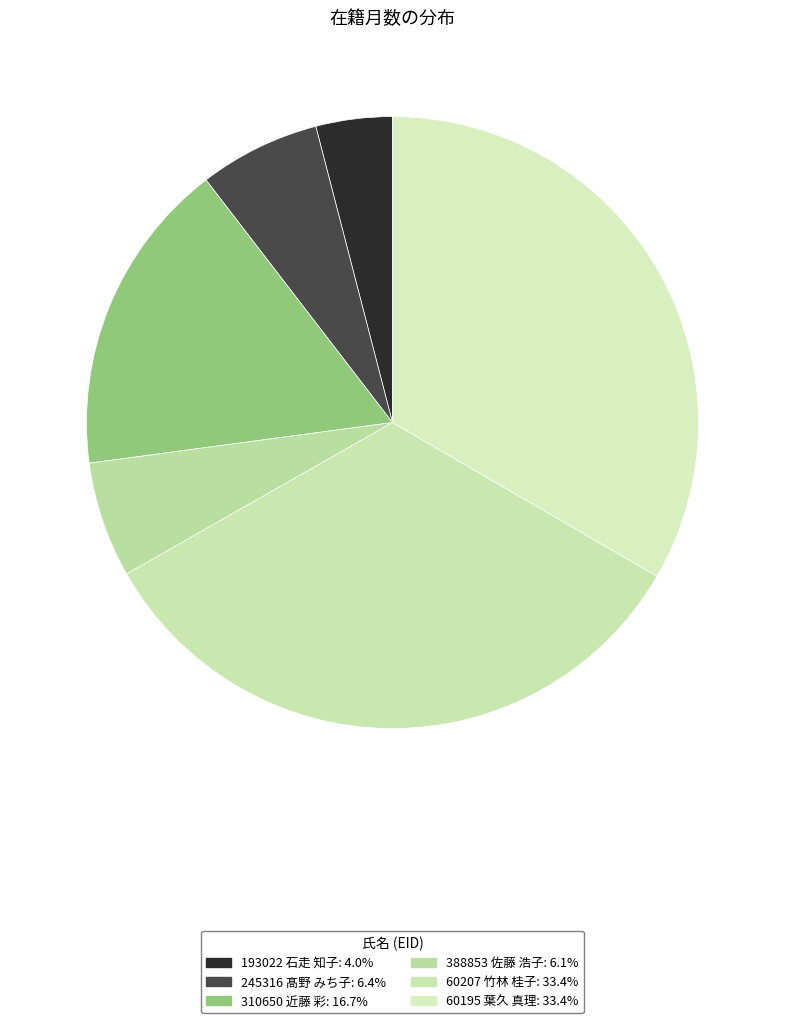

True or false: 245316 髙野 みち子 accounts for 6% of the total.

True